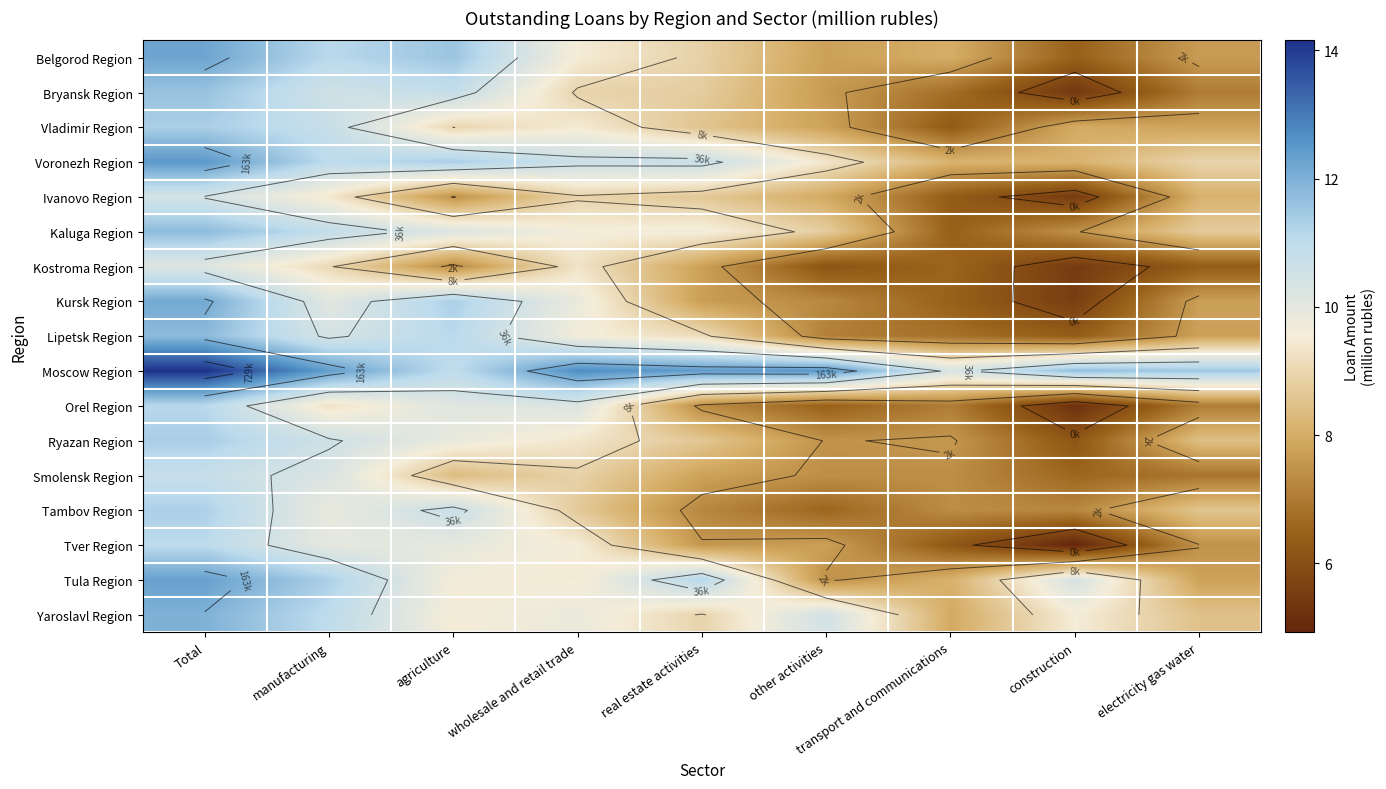

The value of Voronezh Region at transport and communications is 3.2. True or false?

False